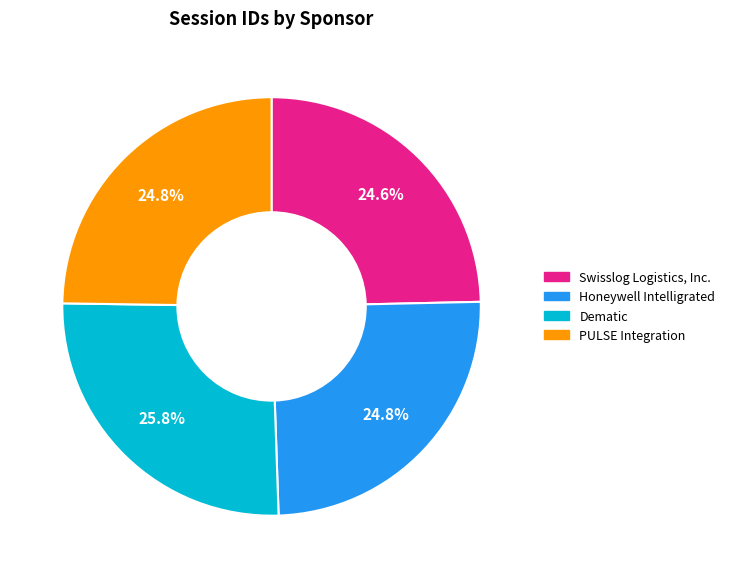

What percentage is the Swisslog Logistics, Inc. slice, to the nearest percent?

25%